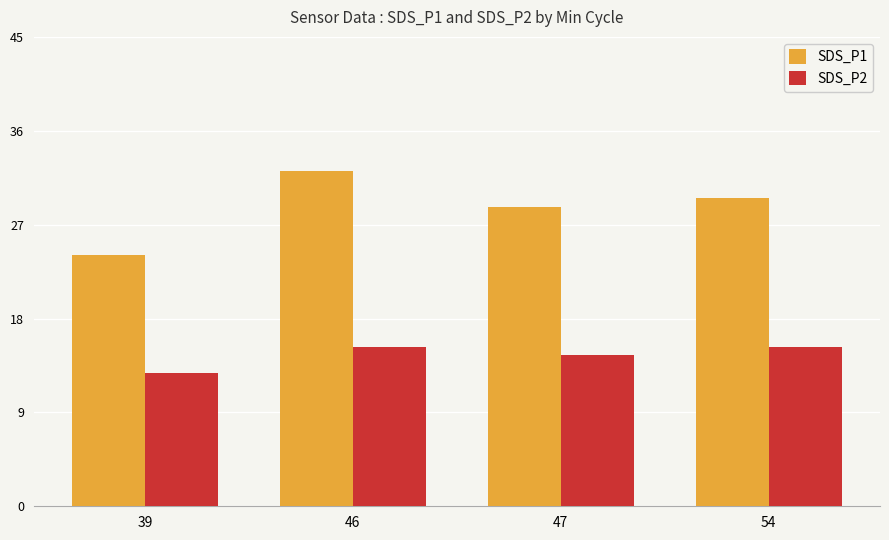

List the series in order of their overall mean, lowest first.

SDS_P2, SDS_P1